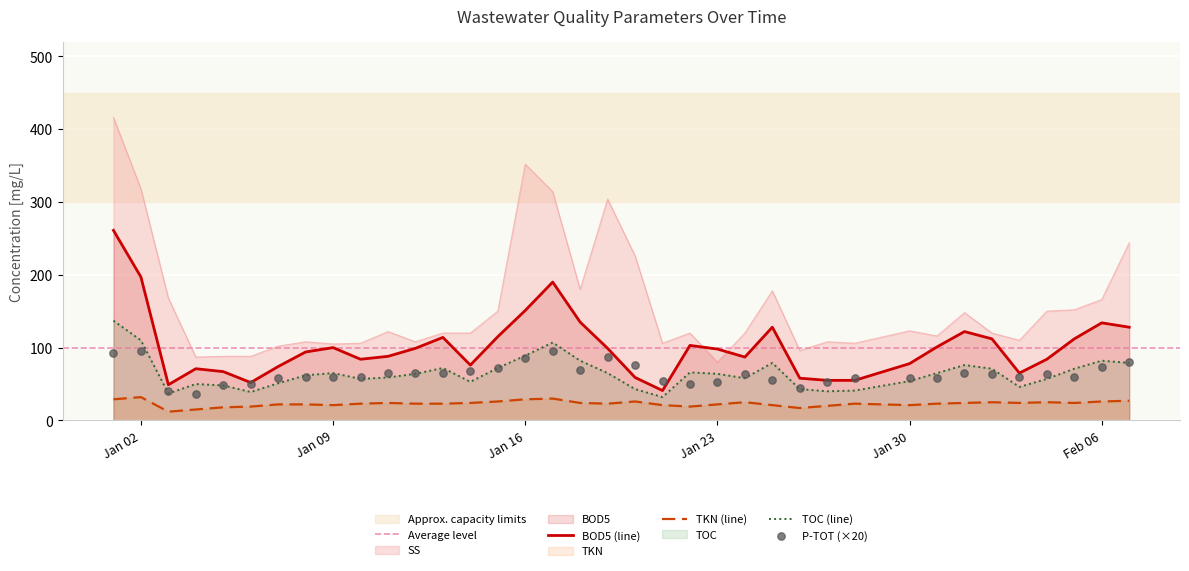

Which series contains the highest Y value?

SS